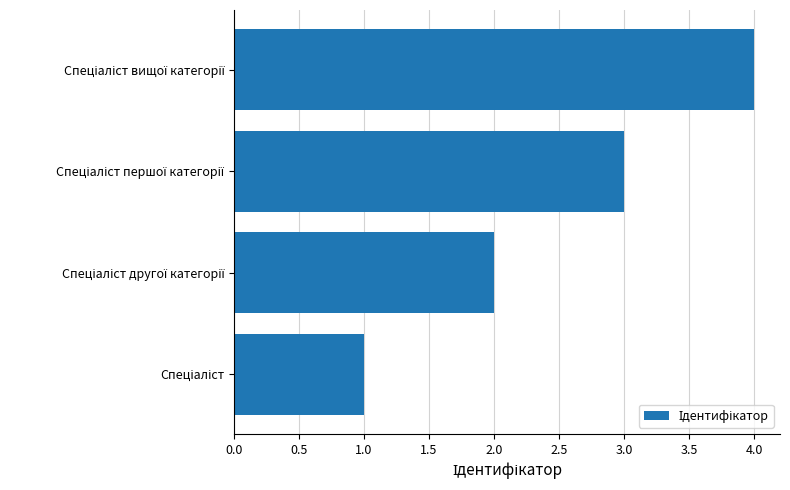

What is the maximum value shown in the chart?

4